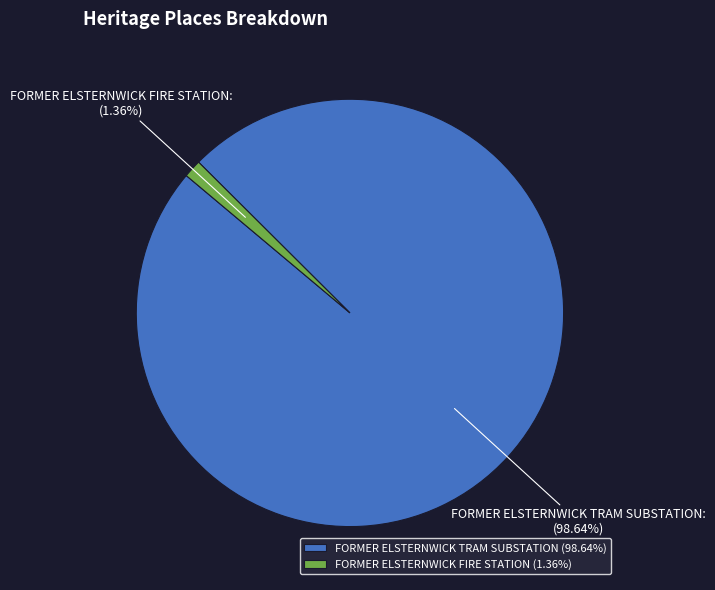

To the nearest percent, what portion does FORMER ELSTERNWICK FIRE STATION represent?

1%